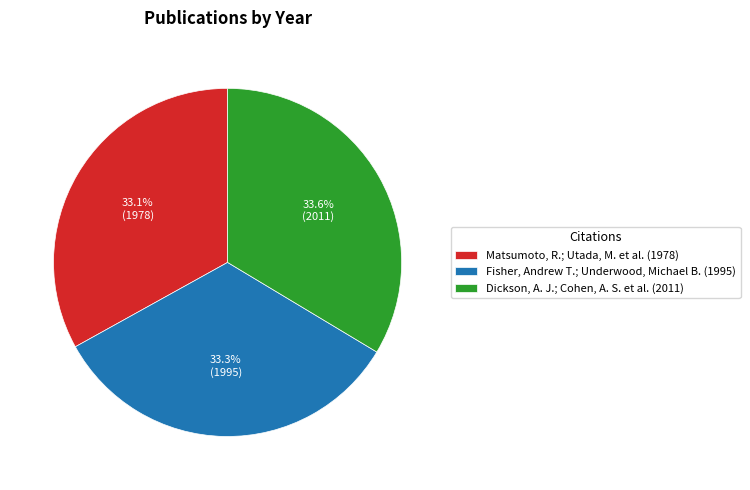

Rank the categories by value from lowest to highest.

Matsumoto, R.; Utada, M. et al. (1978), Fisher, Andrew T.; Underwood, Michael B. (1995), Dickson, A. J.; Cohen, A. S. et al. (2011)